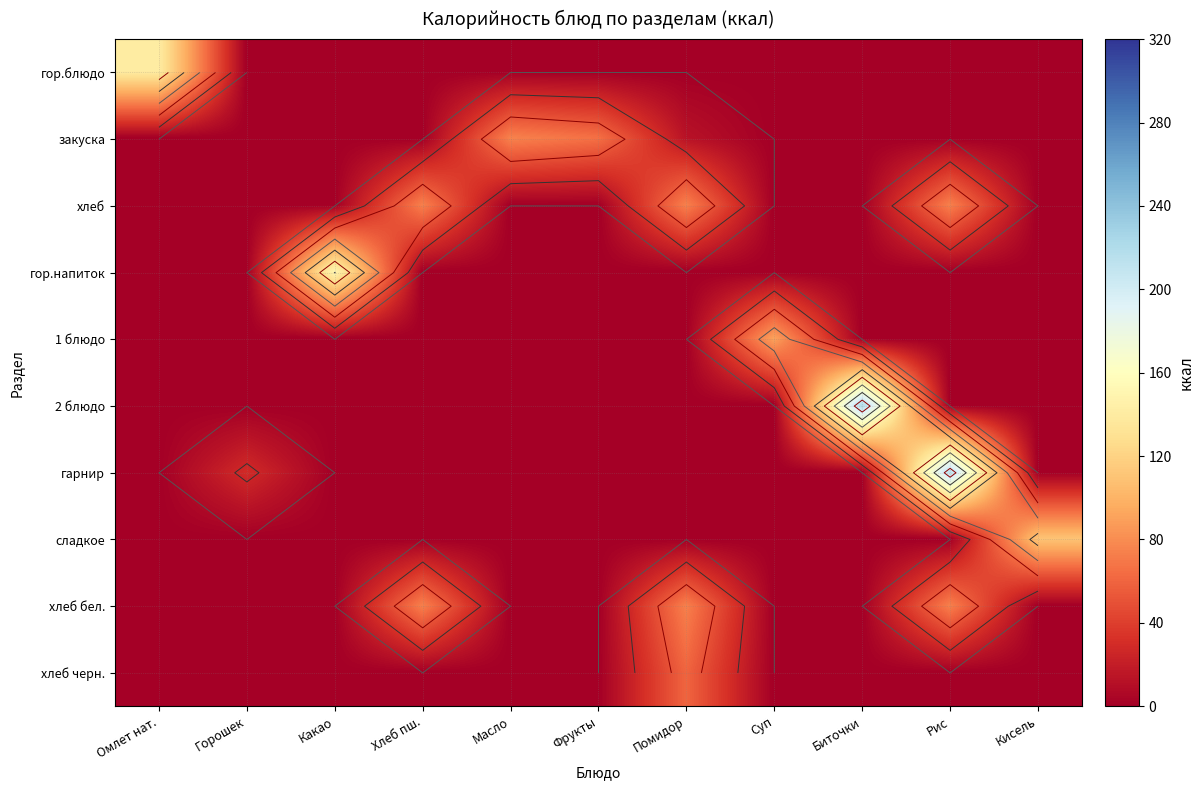

How many categories are shown in the chart?

11